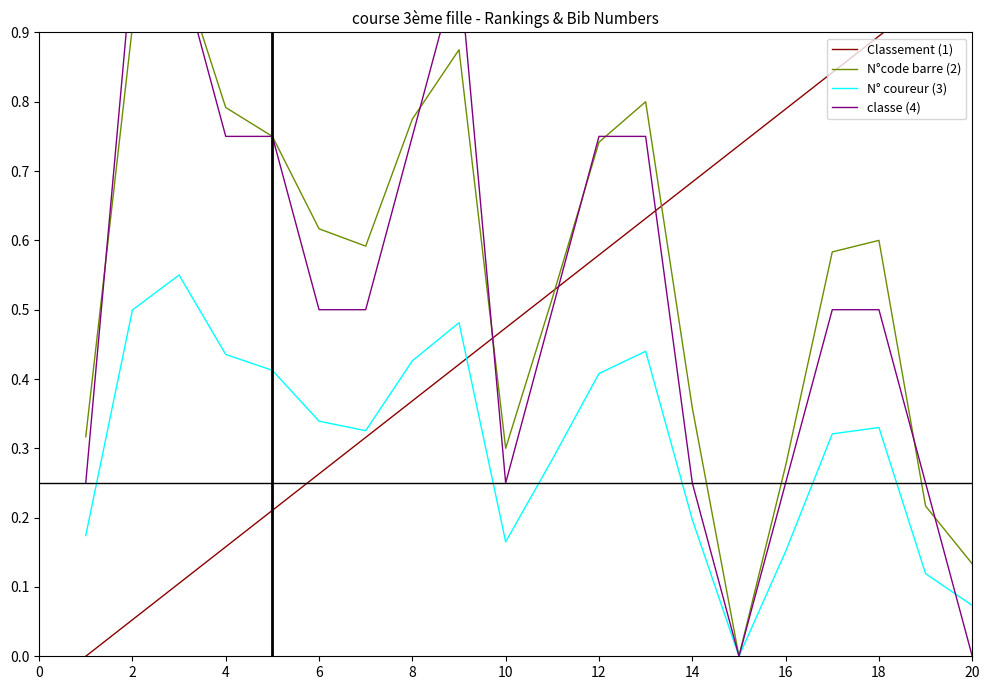

The value of N° coureur (3) at 18 is 0.2. True or false?

False